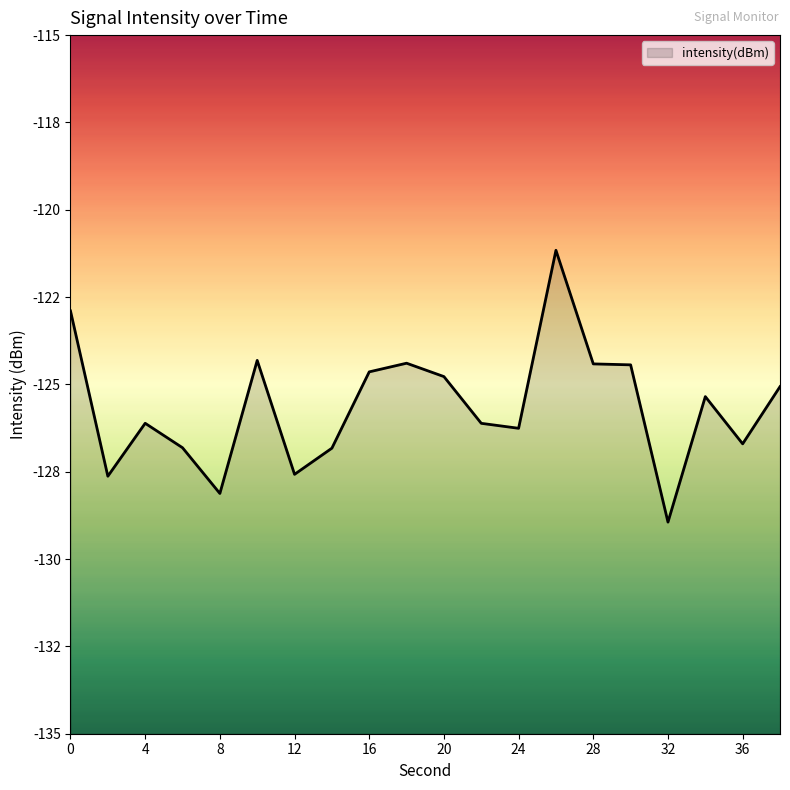

Where is the data nearest to the value -125?

38